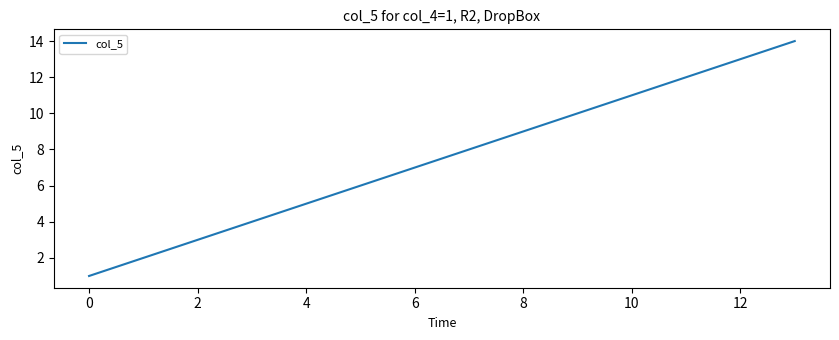

What is the greatest value displayed?

14